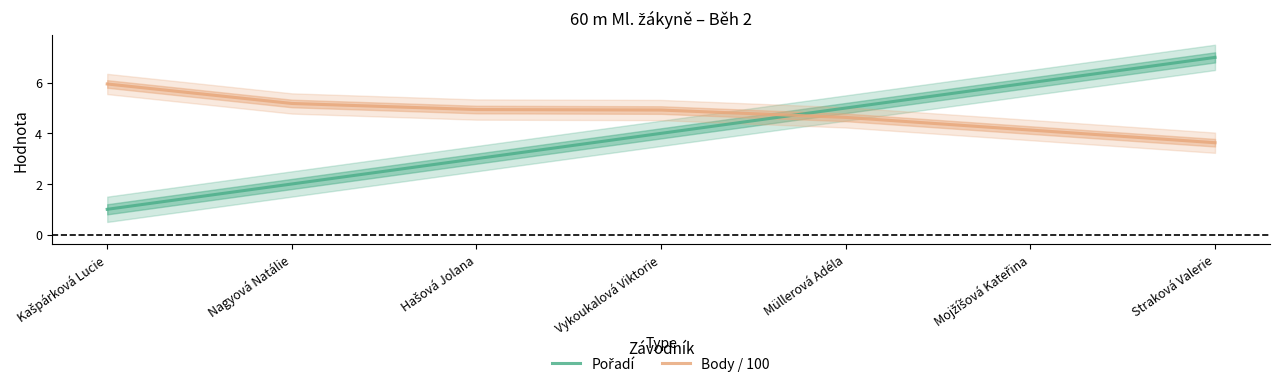

Rank the series by their average value, from highest to lowest.

Body / 100, Pořadí